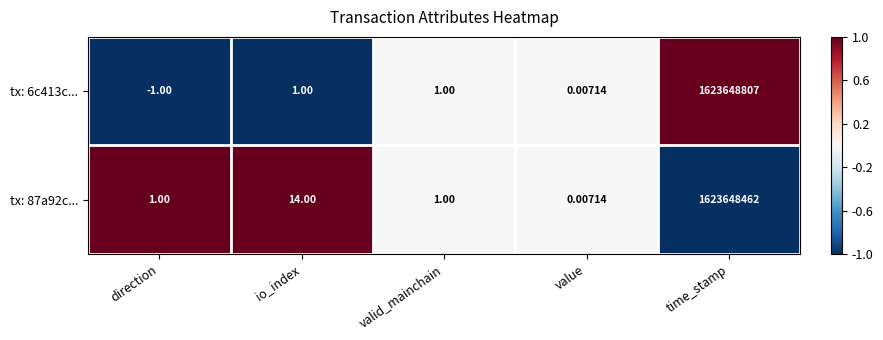

Is the value of tx: 6c413c... at time_stamp greater than the value of tx: 87a92c... at io_index?

Yes